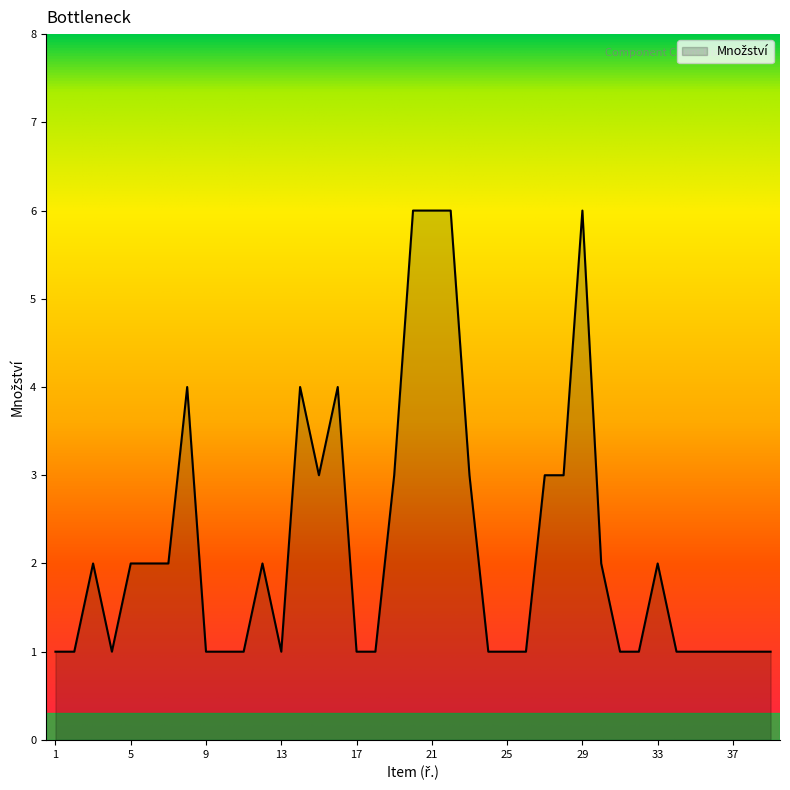

What is the average value?

2